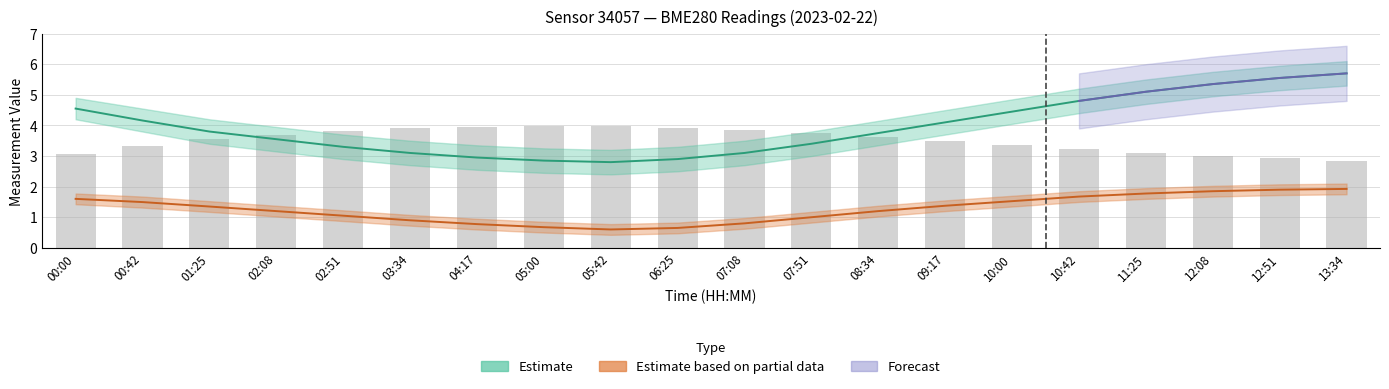

What is the change in value from 04:17 to 10:00?

-0.6